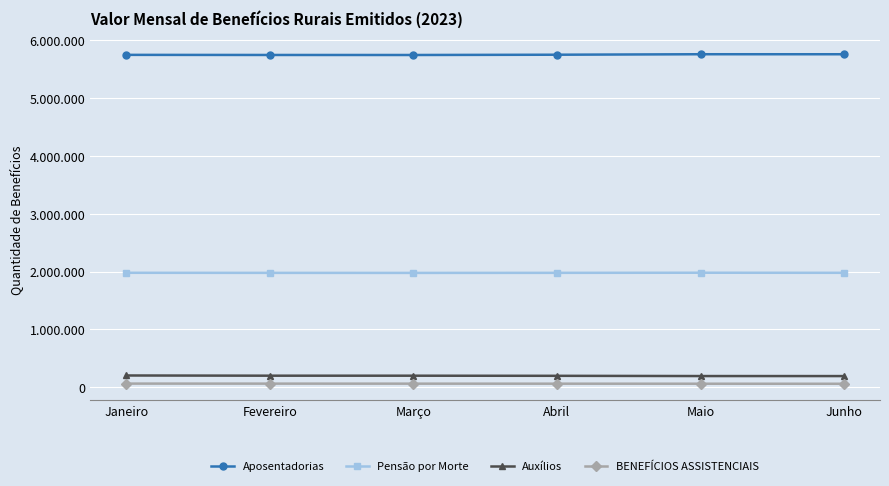

What is the average value of the Auxílios series?

196240